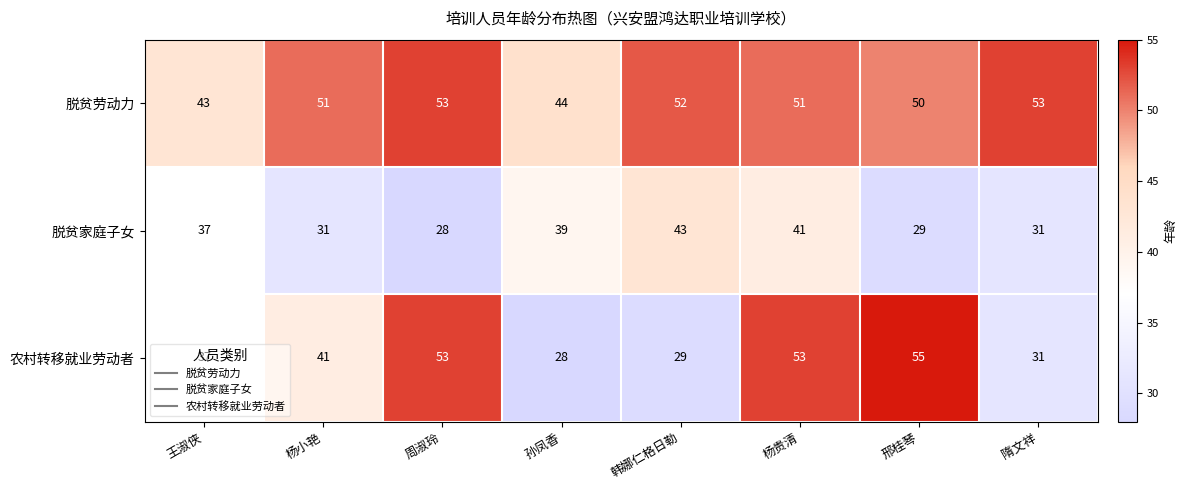

Which series changed the most between 孙凤香 and 邢桂琴?

农村转移就业劳动者